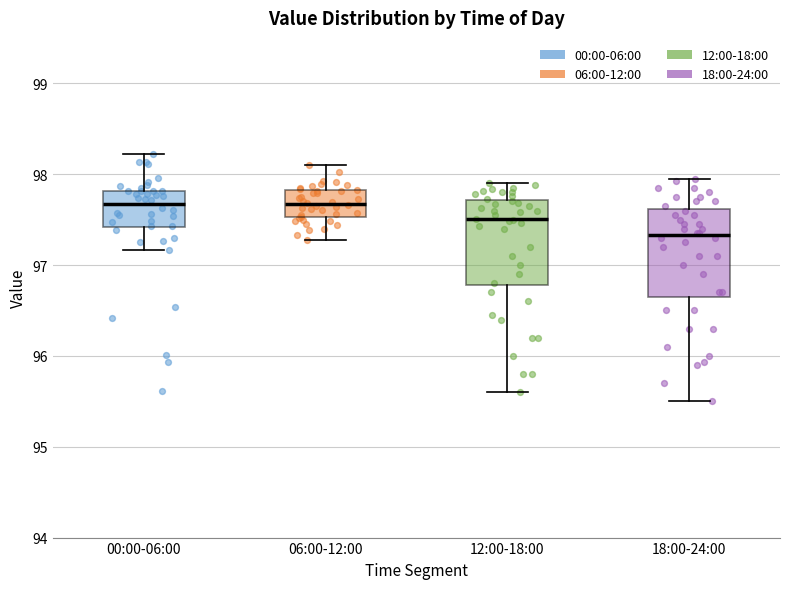

Reading left to right, read every box against the y-axis: the position of its median line, the range the box covers, and the ends of its whiskers. The values are not printed on the chart, so give them approximately, as read against the axis.

00:00-06:00: median 97.7, box 97.4 to 97.8, whiskers 97.2 to 98.2
06:00-12:00: median 97.7, box 97.5 to 97.8, whiskers 97.3 to 98.1
12:00-18:00: median 97.5, box 96.8 to 97.7, whiskers 95.6 to 97.9
18:00-24:00: median 97.3, box 96.7 to 97.6, whiskers 95.5 to 98.0